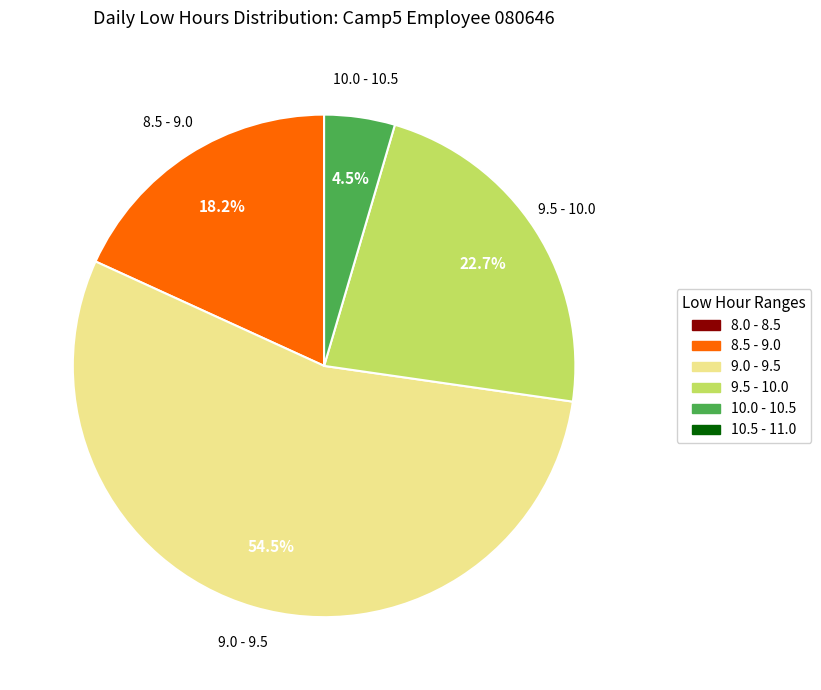

Does any single category account for the majority?

Yes